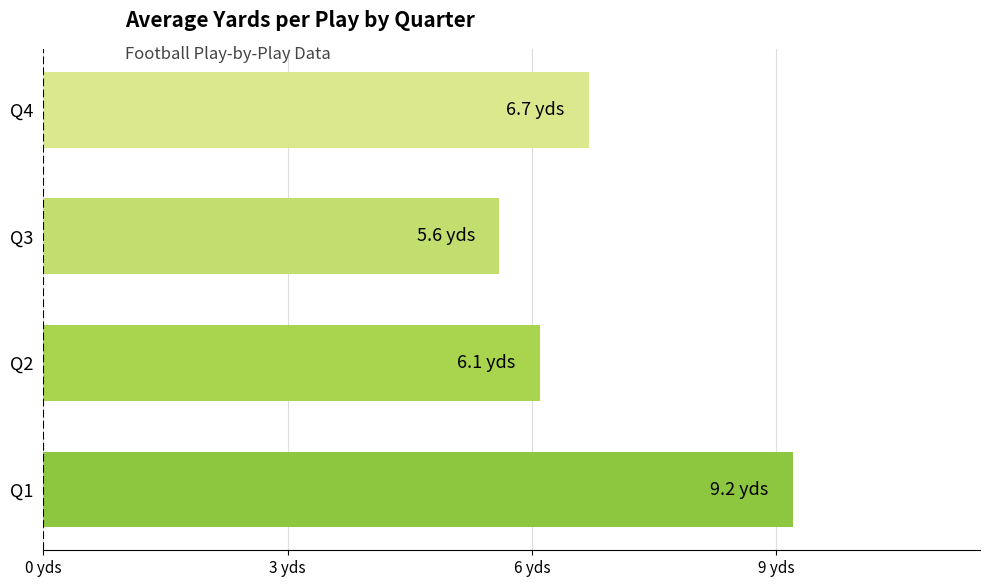

List the labels in order of value, smallest first.

Q3, Q2, Q4, Q1